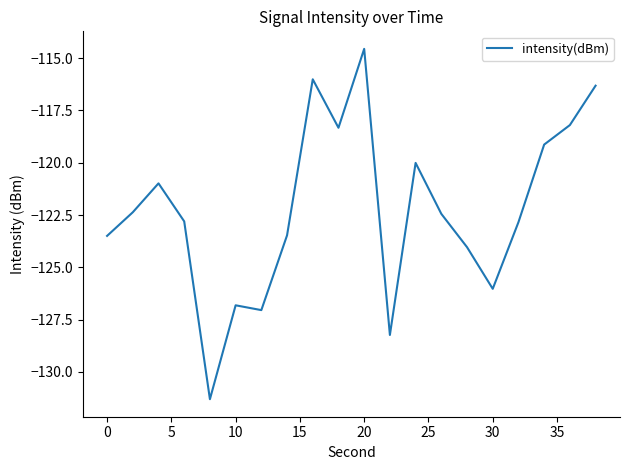

What is the smallest value displayed?

-131.3